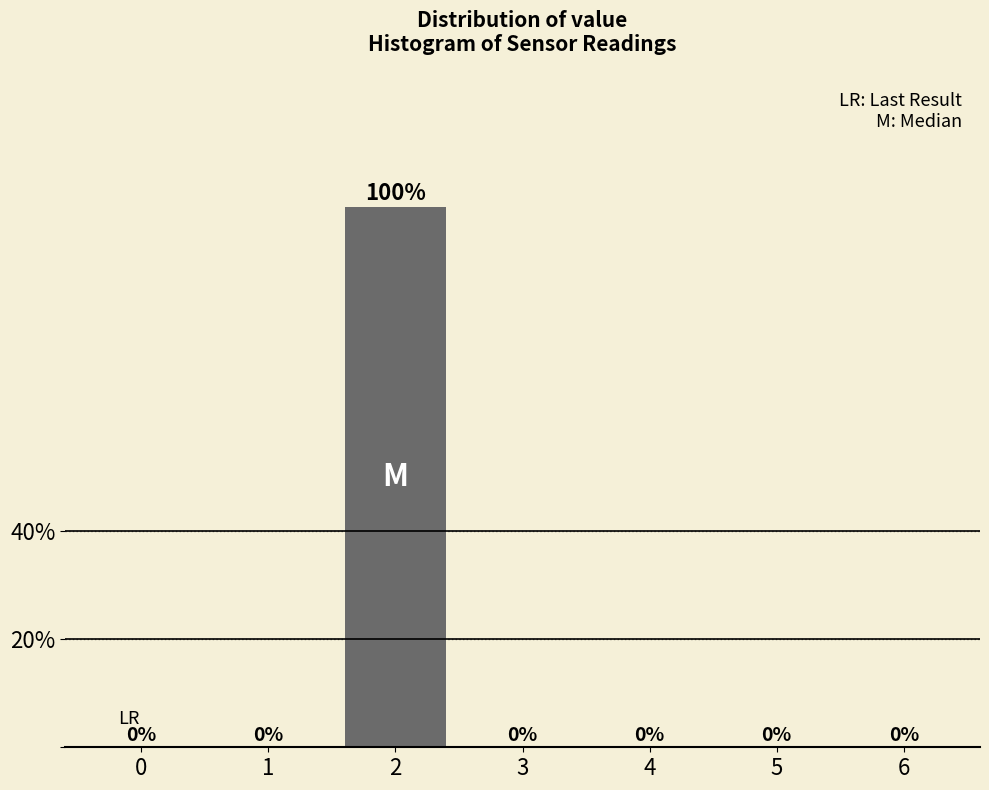

Reading left to right, transcribe all the data shown in this chart.

0=0	1=0	2=100	3=0	4=0	5=0	6=0